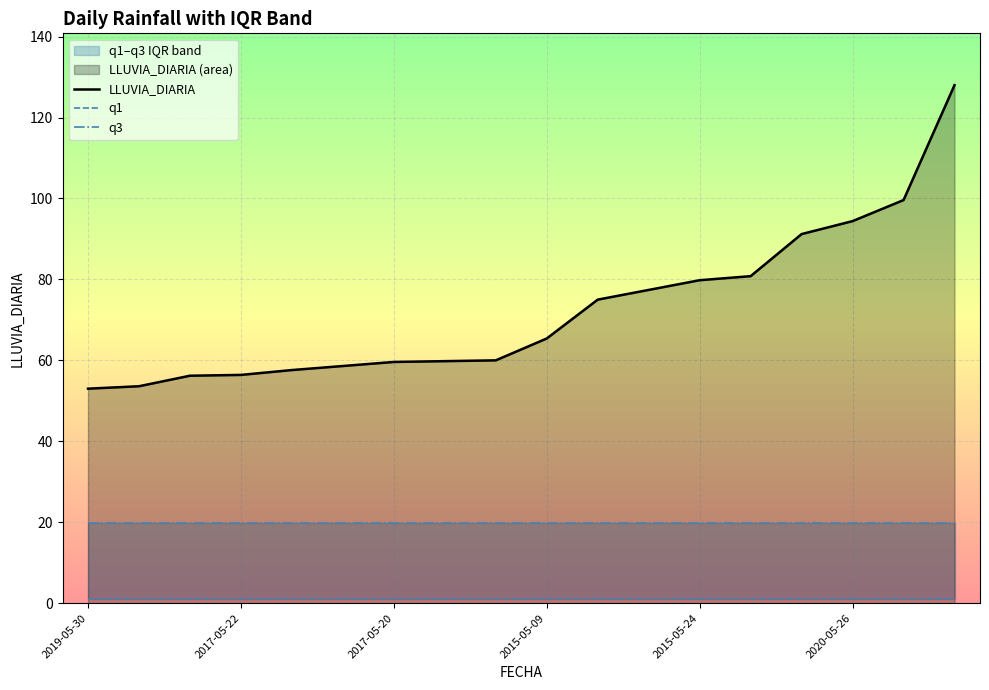

What is the difference between the highest and lowest values at 2019-05-30?

52.0